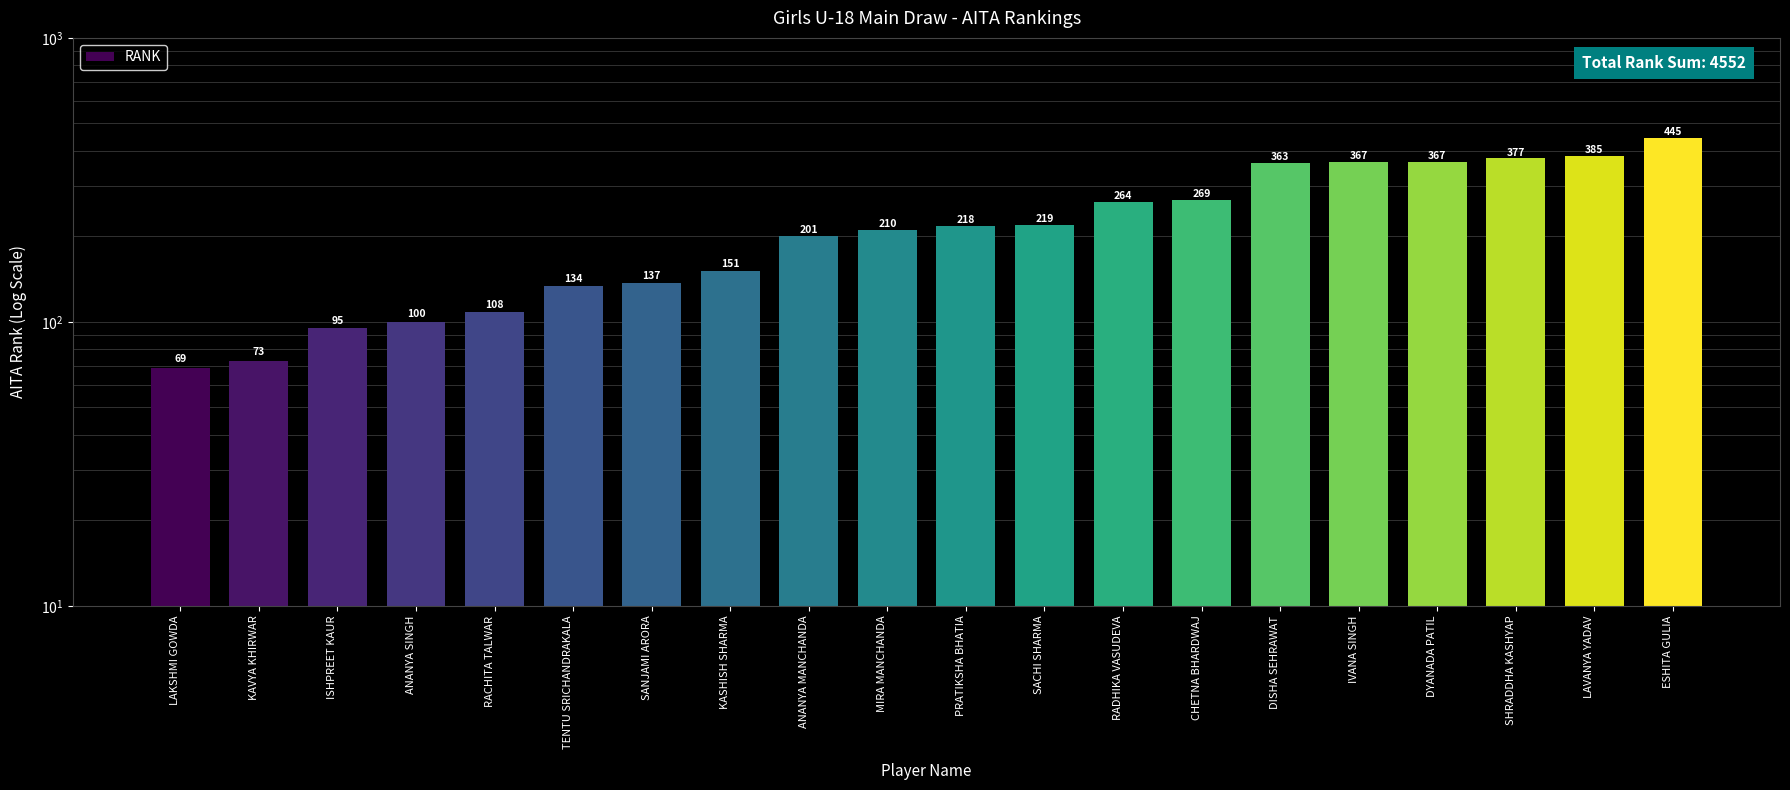

What is the label of the 15th bar from the left?

DISHA SEHRAWAT